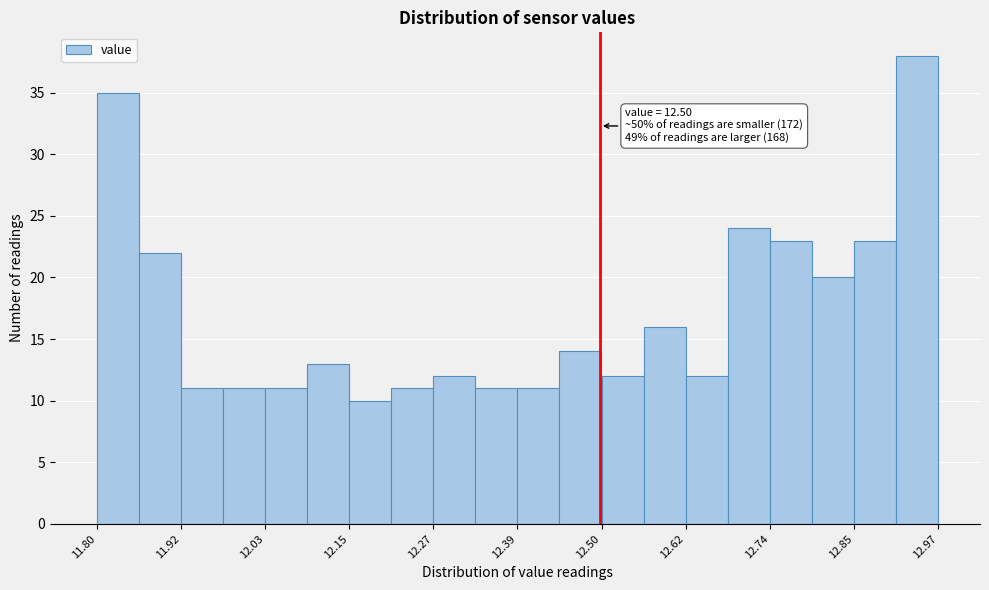

Around what value on the x-axis is the tallest bar? Give the approximate position of its centre, as read against the axis.

12.94